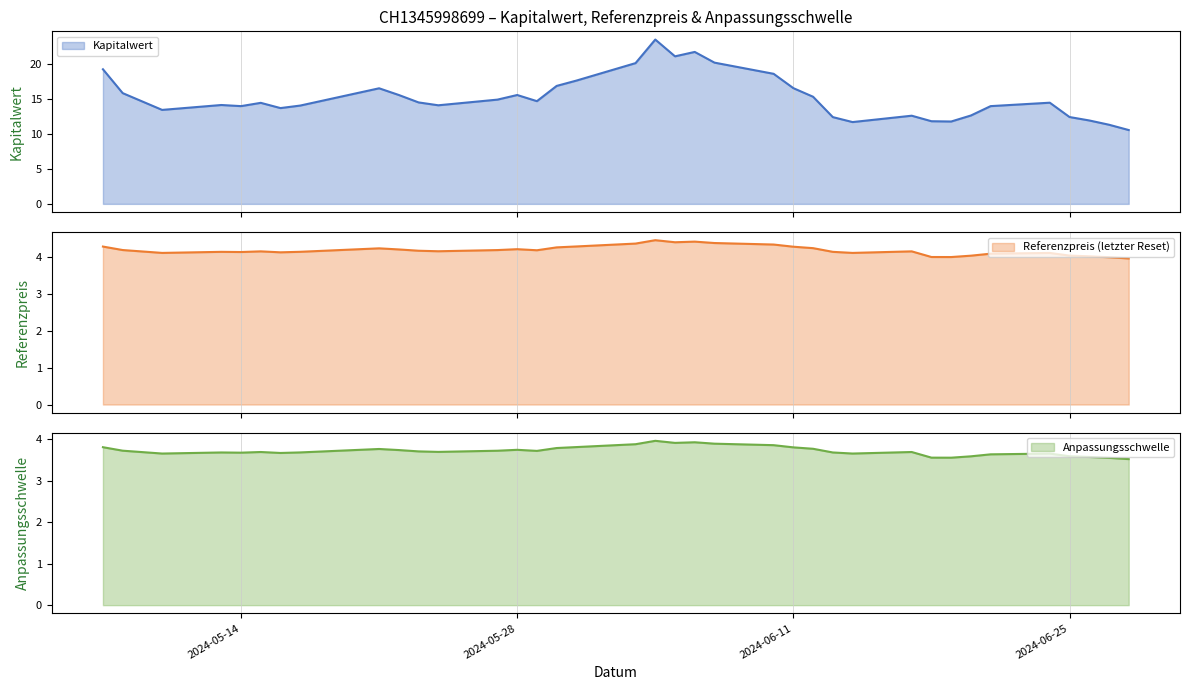

What is the lowest value of the Kapitalwert series?

10.6